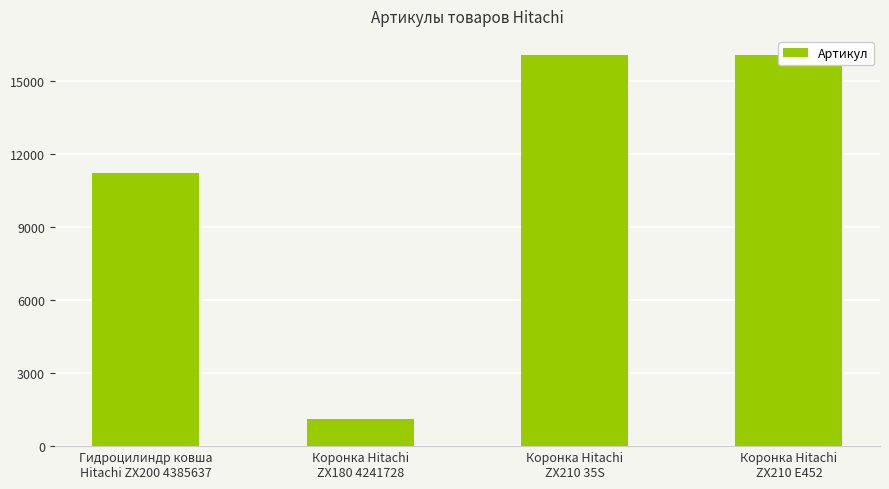

What is the difference between the maximum and minimum values?

14964